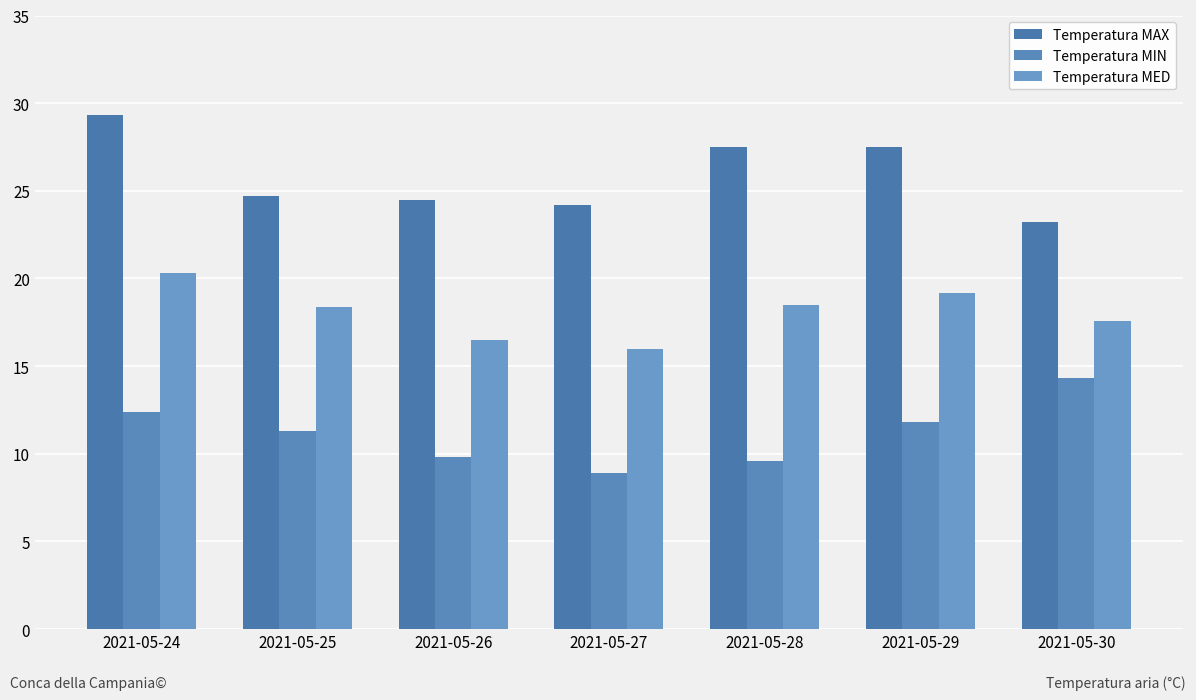

What is the sum of all Temperatura MIN values?

78.1